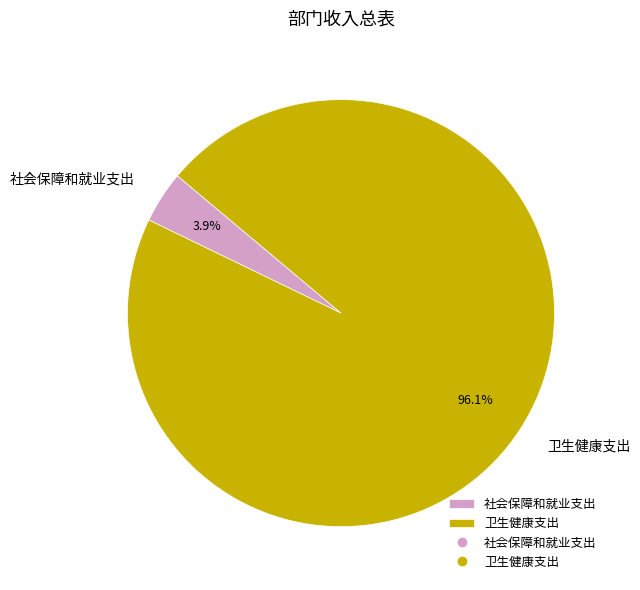

Between 社会保障和就业支出 and 卫生健康支出, which is larger?

卫生健康支出